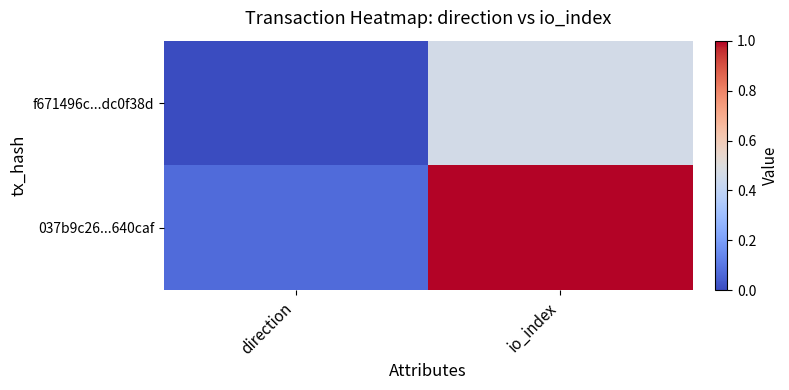

How many categories are shown in the chart?

2